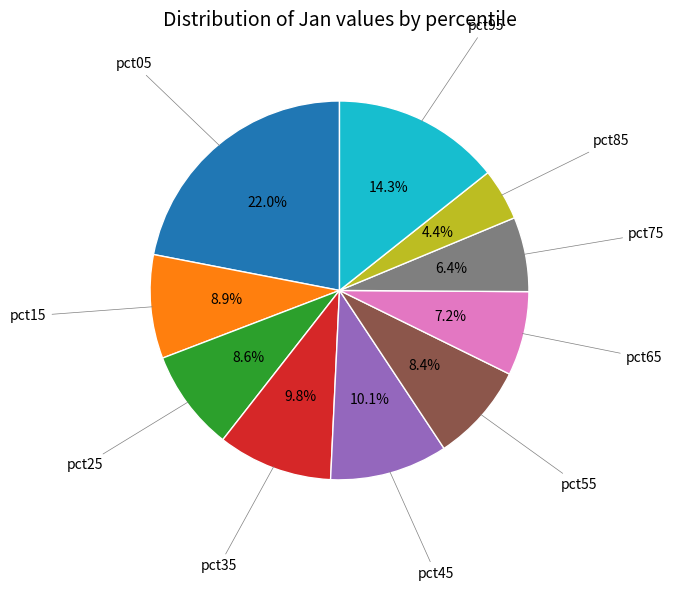

Is there any slice that represents more than half of the pie?

No